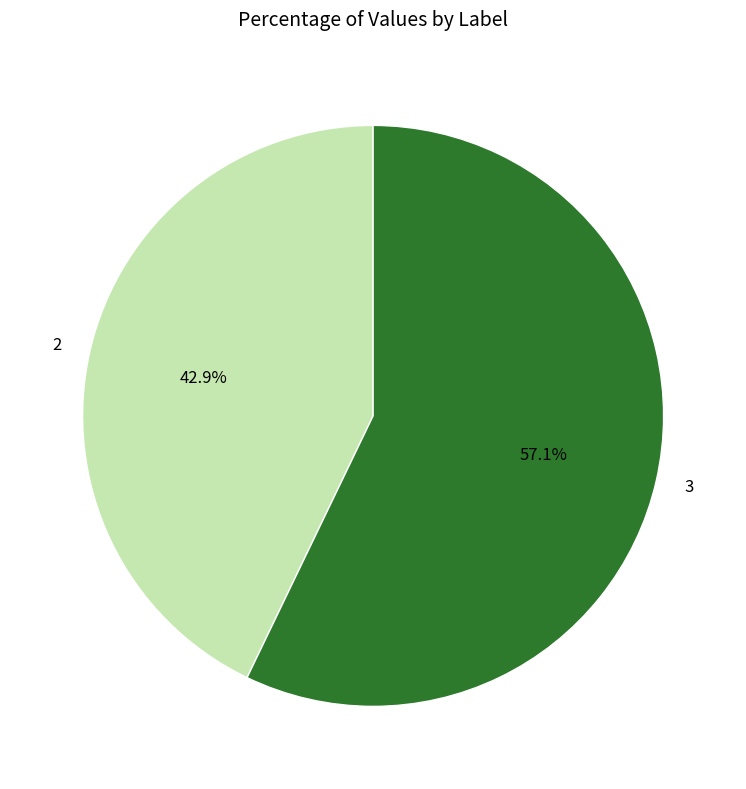

What portion of the pie excludes 3?

42.9%